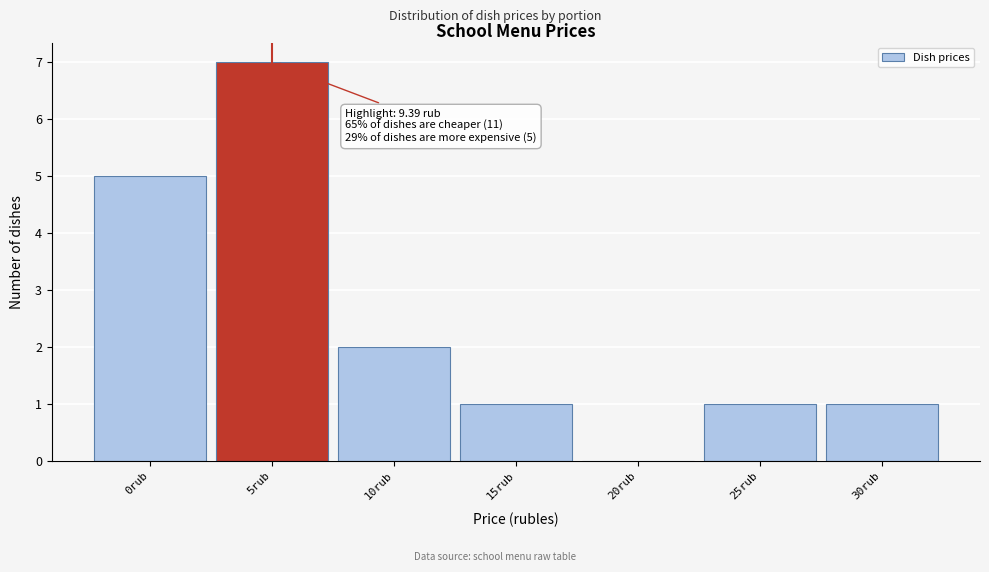

Reading left to right, what are all the values shown in this chart?

0rub=5	5rub=7	10rub=2	15rub=1	20rub=0	25rub=1	30rub=1